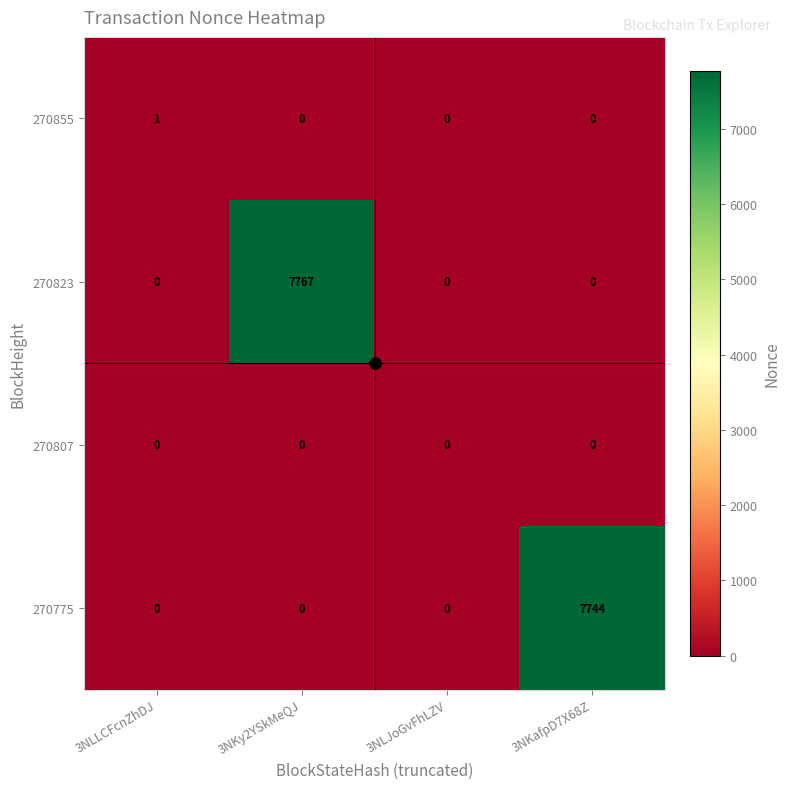

Count the number of data series in this chart.

4